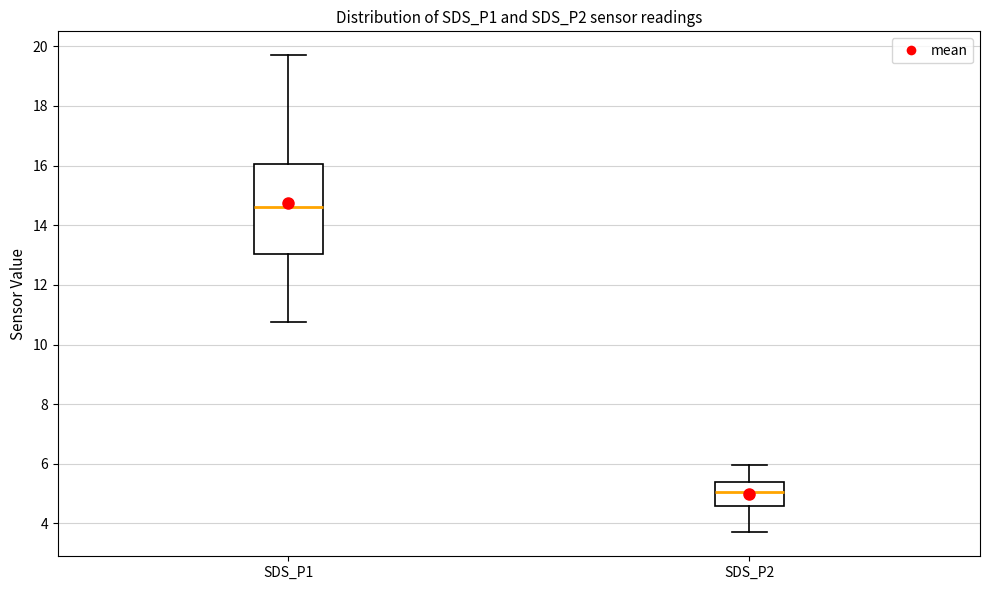

Reading left to right, read every box against the y-axis: the position of its median line, the range the box covers, and the ends of its whiskers. The values are not printed on the chart, so give them approximately, as read against the axis.

SDS_P1: median 14.6, box 13.0 to 16.0, whiskers 10.8 to 19.8
SDS_P2: median 5.0, box 4.6 to 5.4, whiskers 3.8 to 6.0